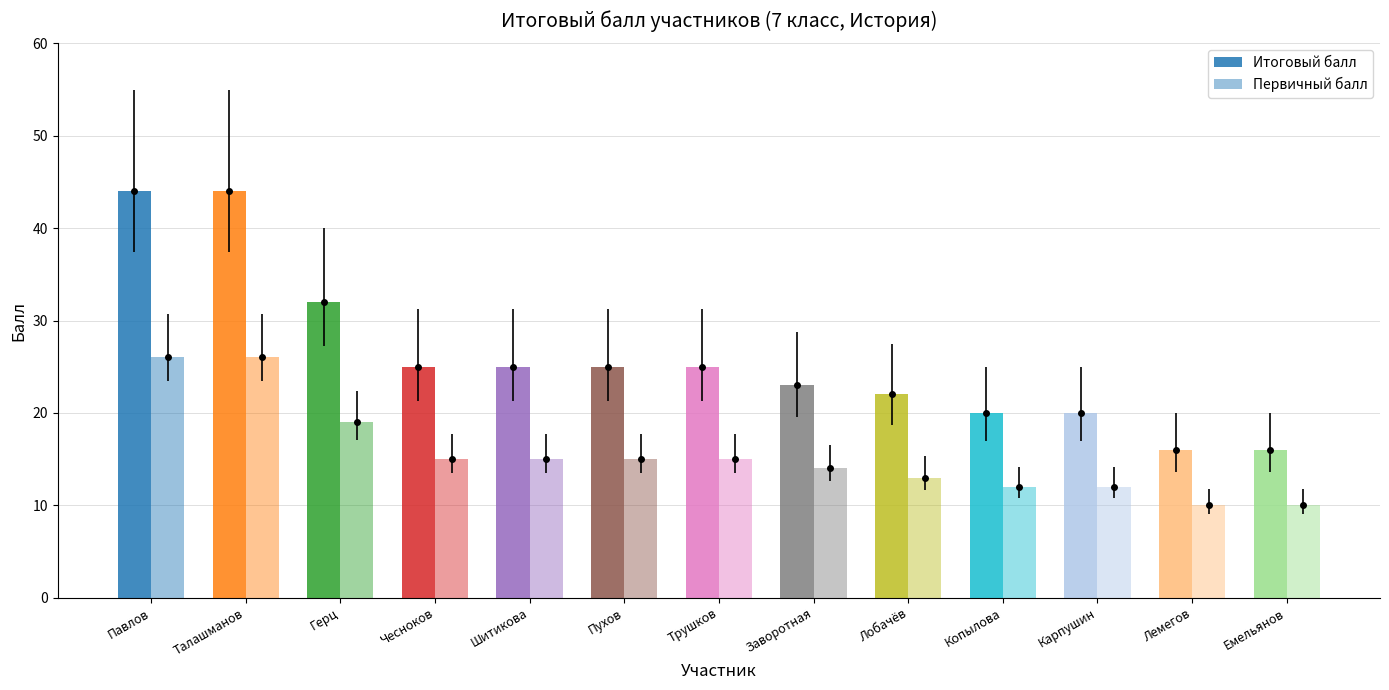

What is the maximum value shown in the chart?

44